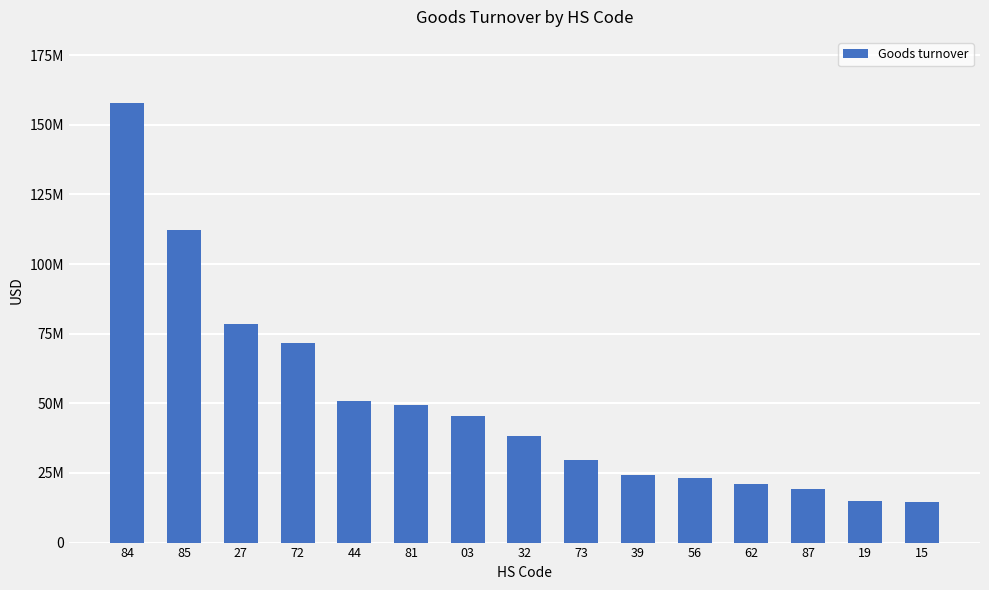

Is it true that the value at 03 is 45556190.2?

True